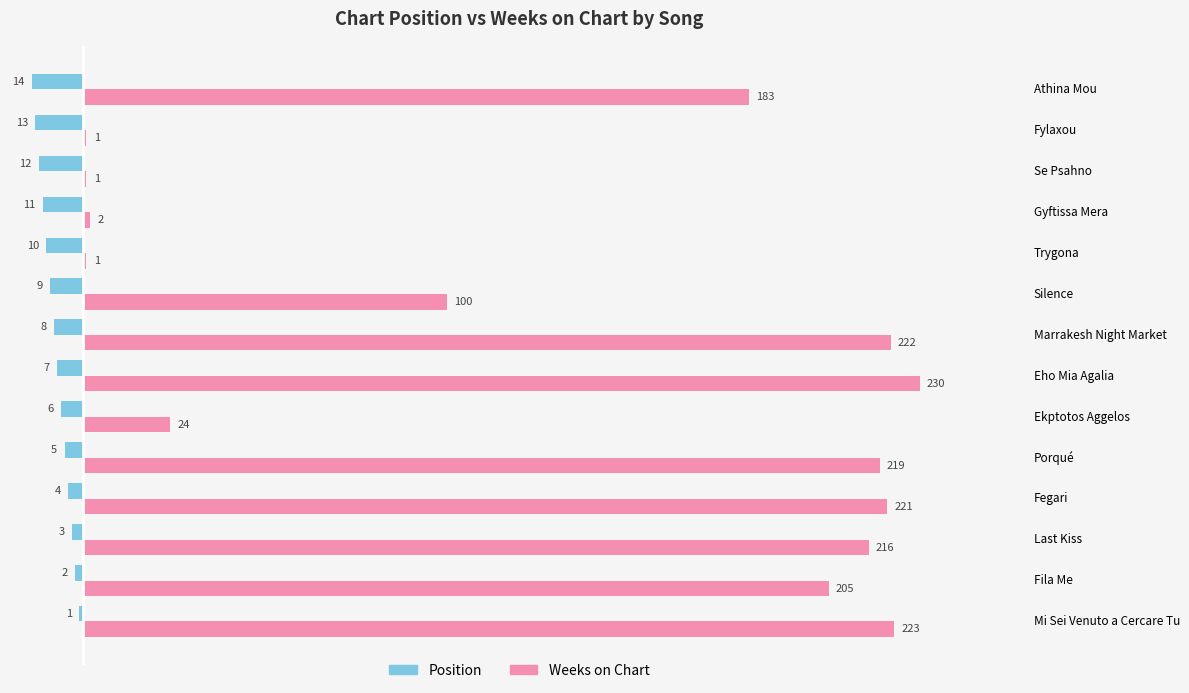

Is it true that Position equals -6 at Ekptotos Aggelos?

True